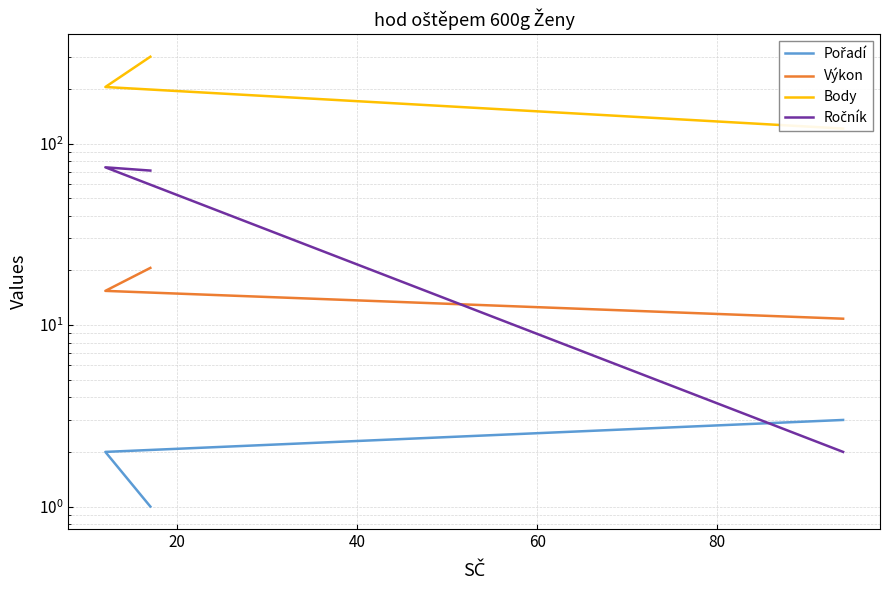

What is the sum of all Body values?

627.0